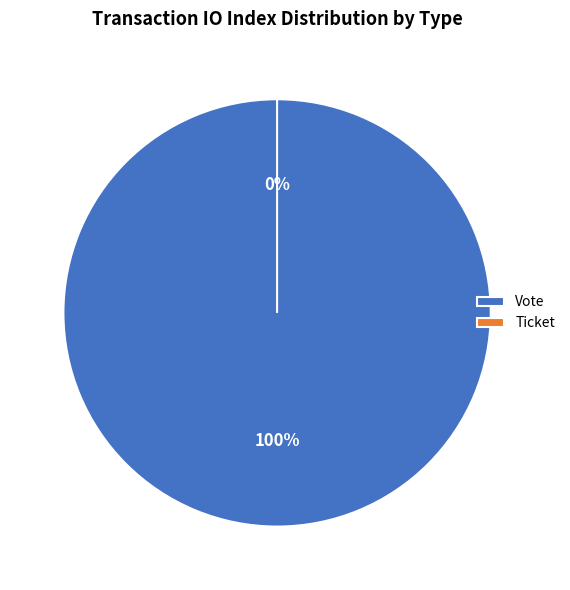

Which category has the smallest portion of the pie?

Ticket